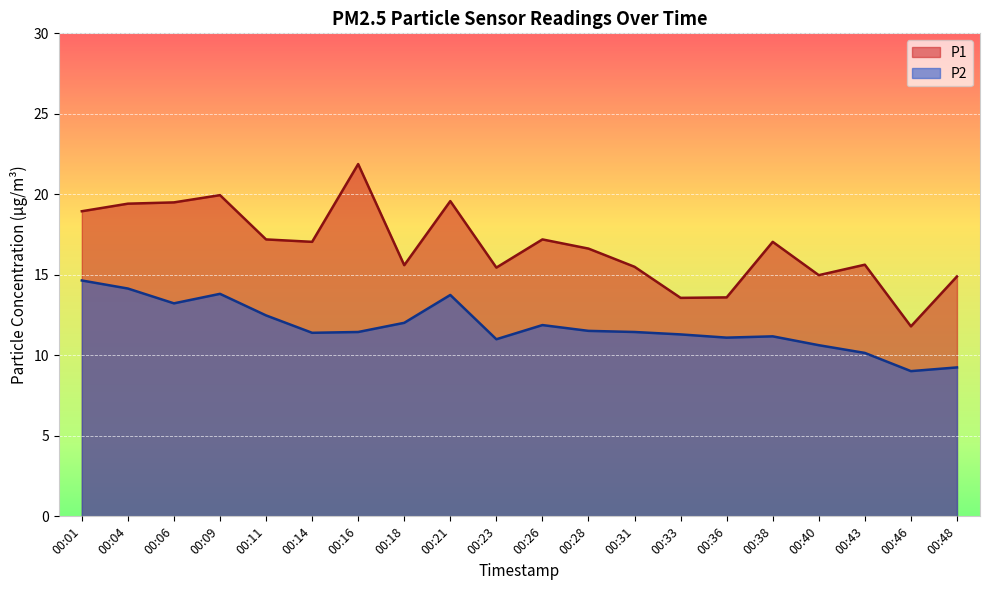

At which label does P1 first exceed 17?

00:01